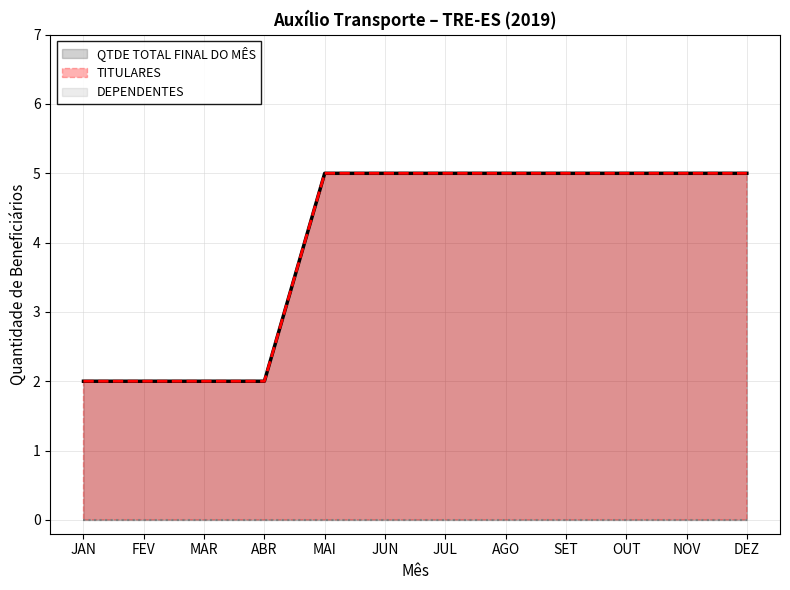

Which series has the largest total across all categories?

QTDE TOTAL FINAL DO MÊS